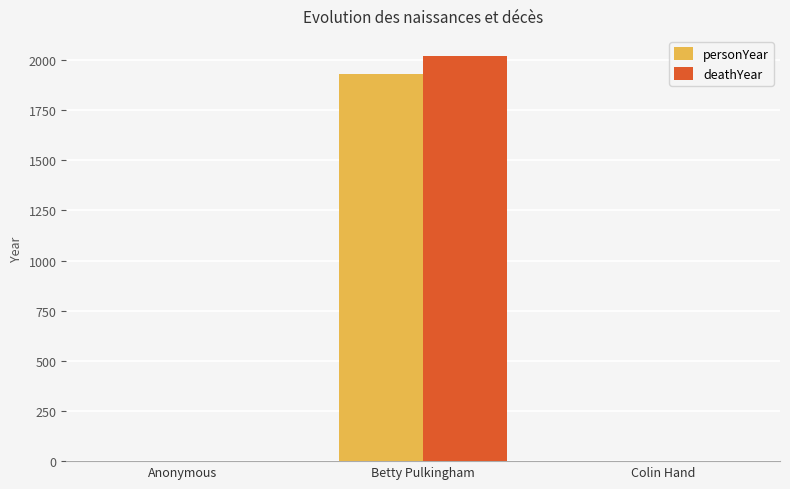

How many values in the deathYear series exceed 0?

1